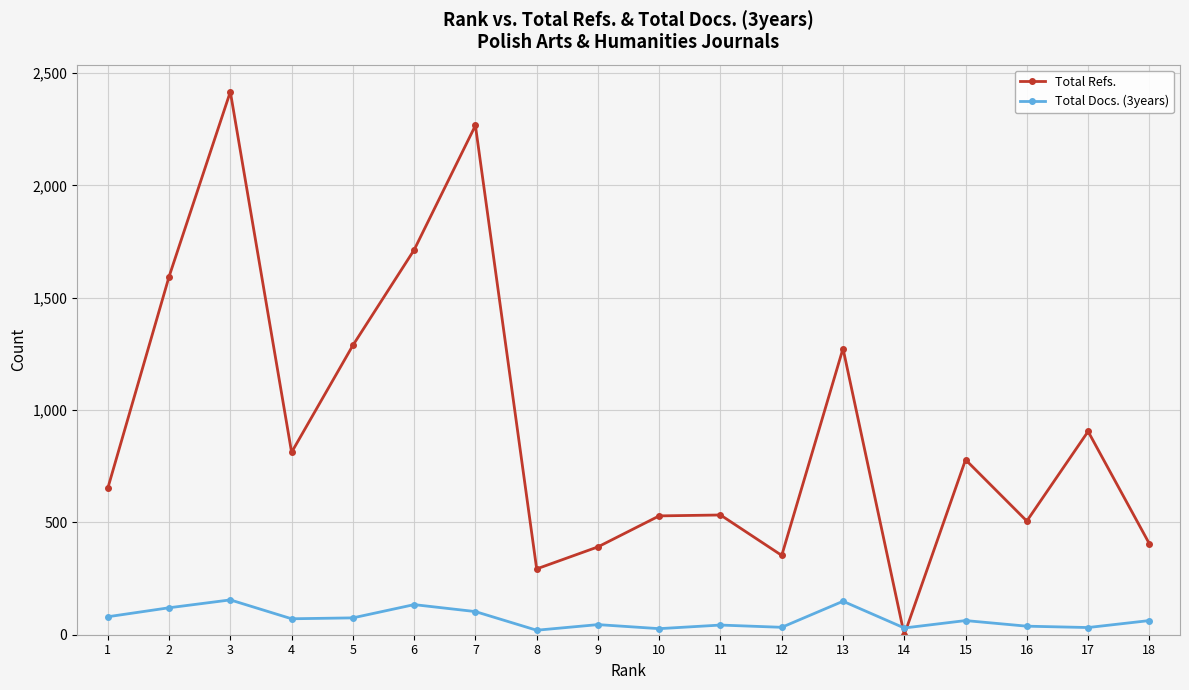

Where does the Total Refs. series first go above 779?

2